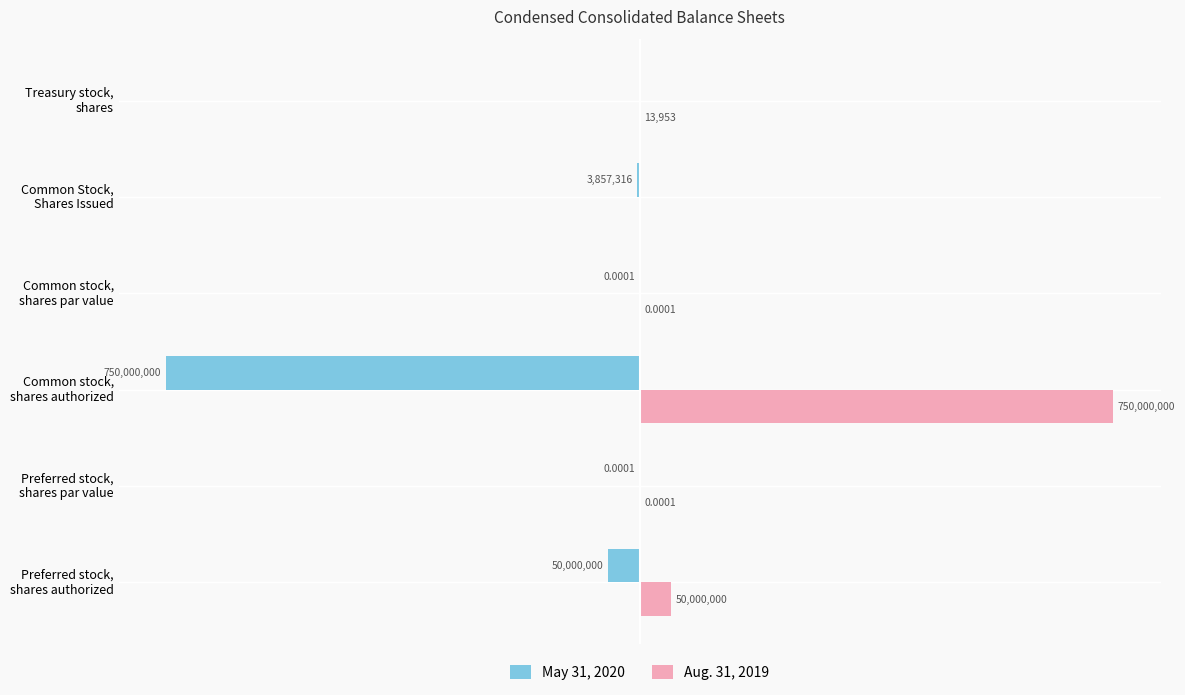

What is the difference between the second highest and minimum values in the Aug. 31, 2019 series?

50000000.0